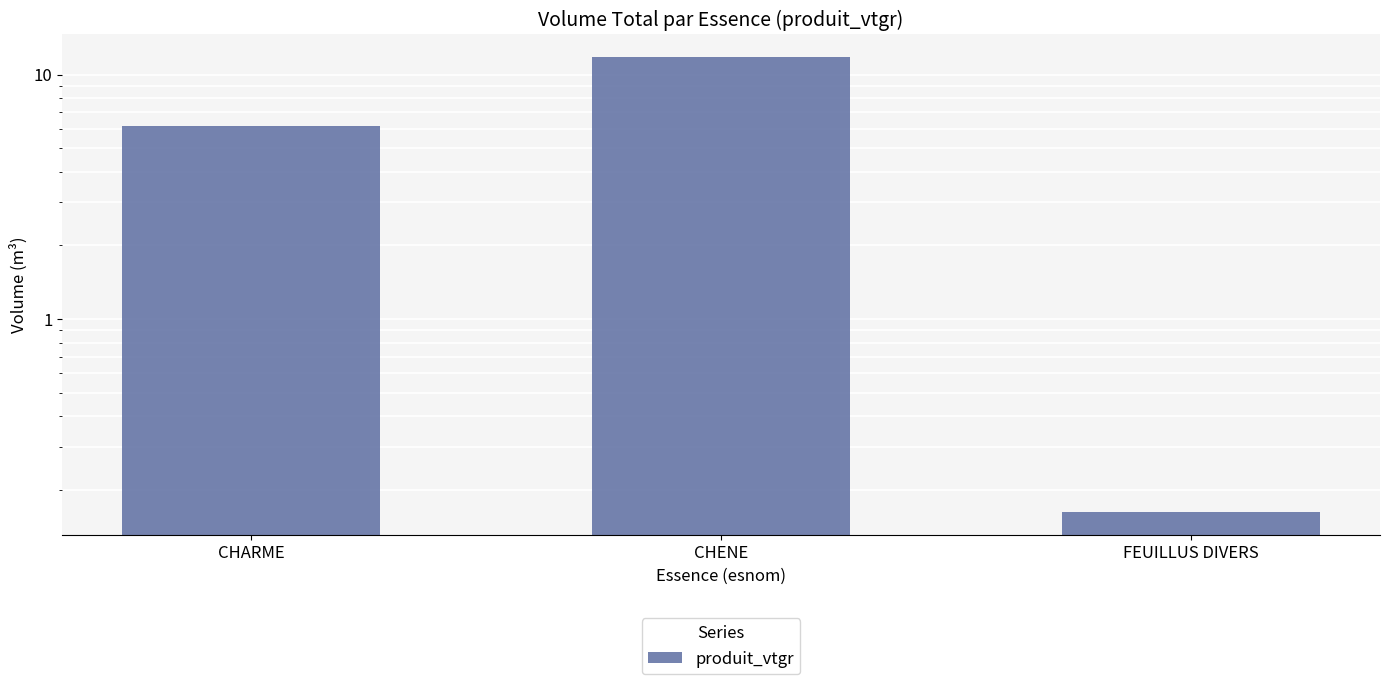

At which label is the value closest to 5?

CHARME